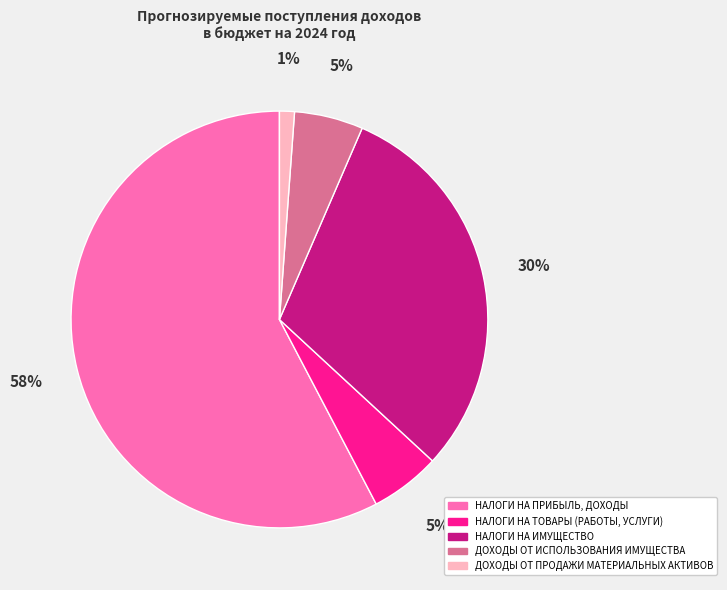

Which slice represents more than half of the pie?

НАЛОГИ НА ПРИБЫЛЬ, ДОХОДЫ